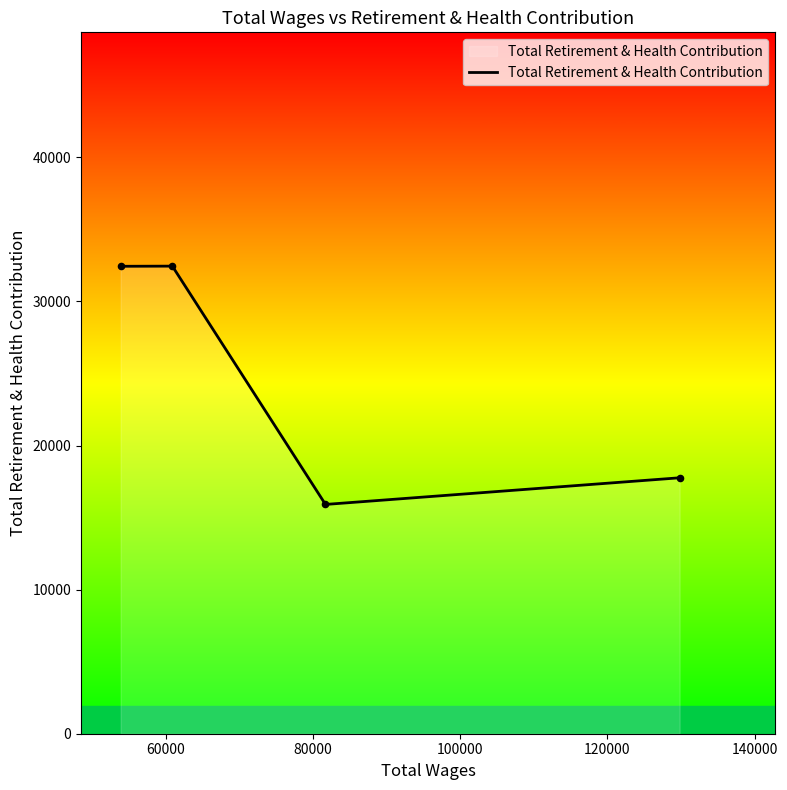

What is the sum of all values?

98565